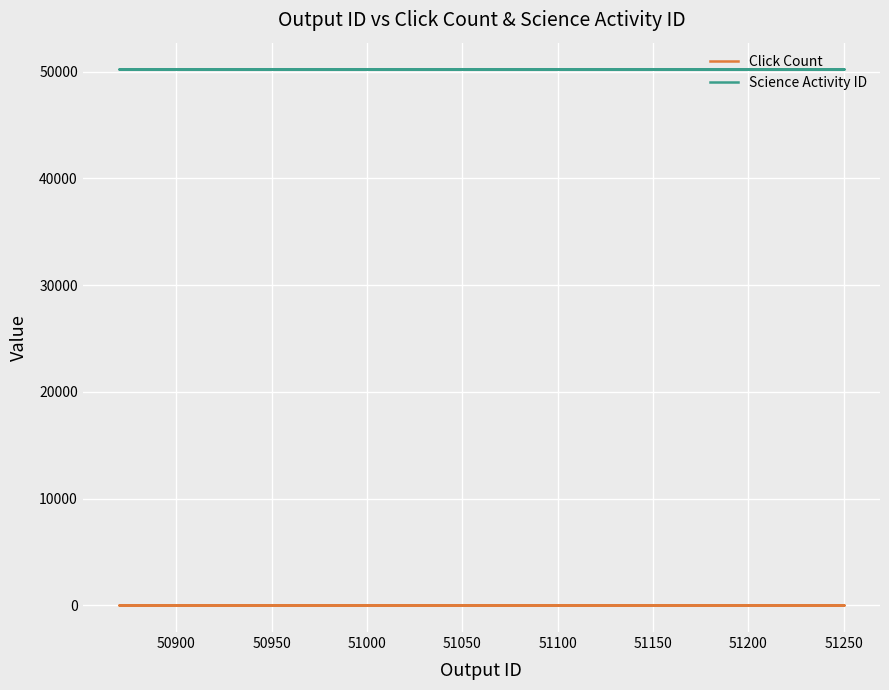

True or false: Click Count has a value of 2 at 51250.

False